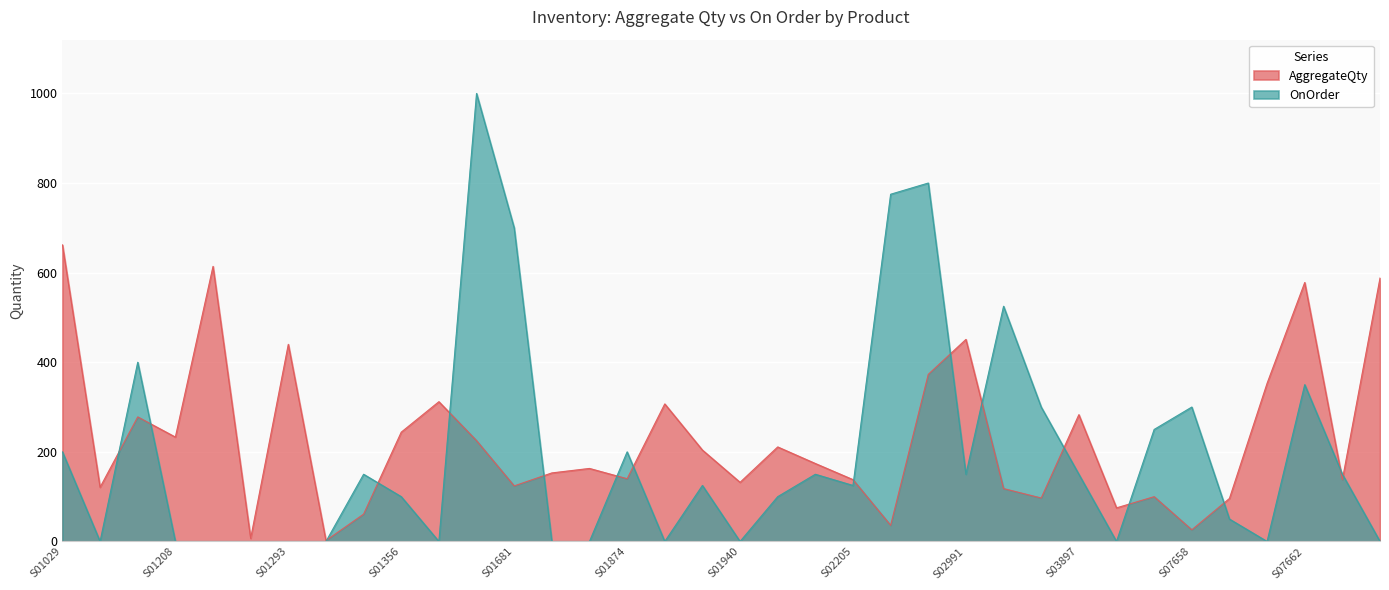

True or false: OnOrder has a value of 550 at S01438.

False